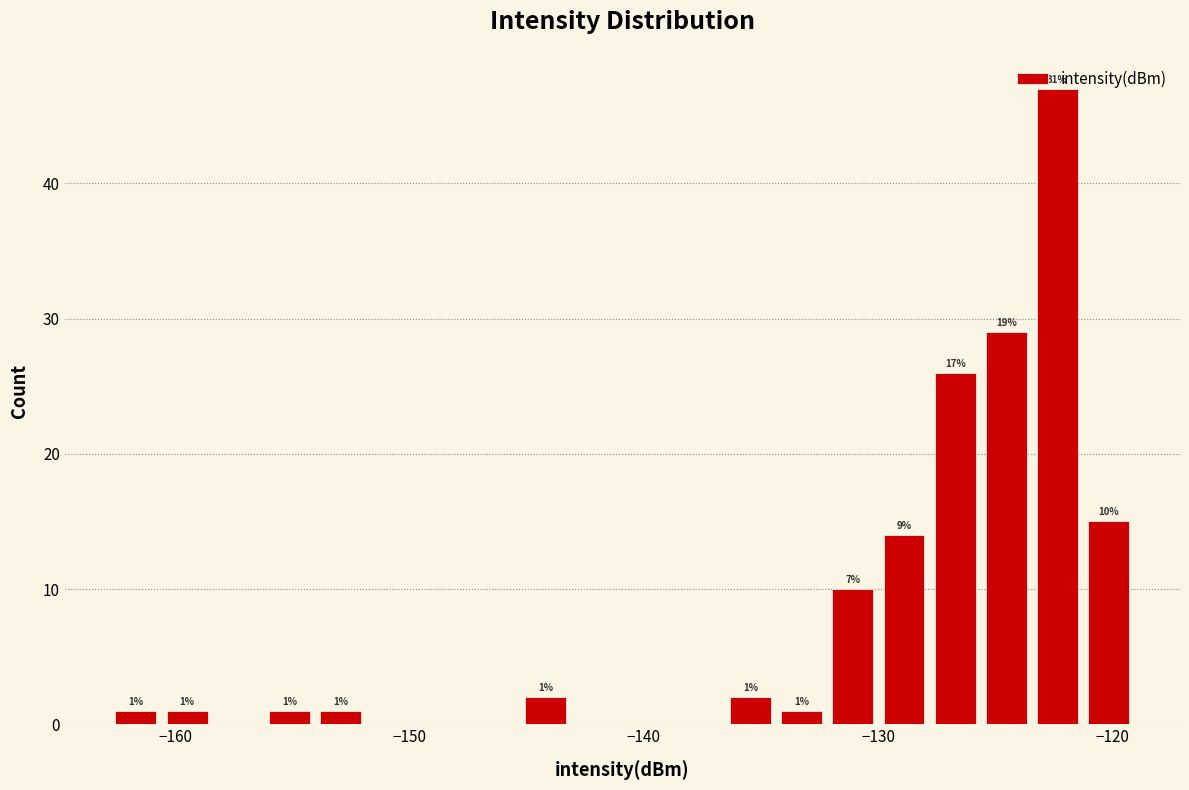

Read against the x-axis, roughly where is the centre of the tallest bar?

-122